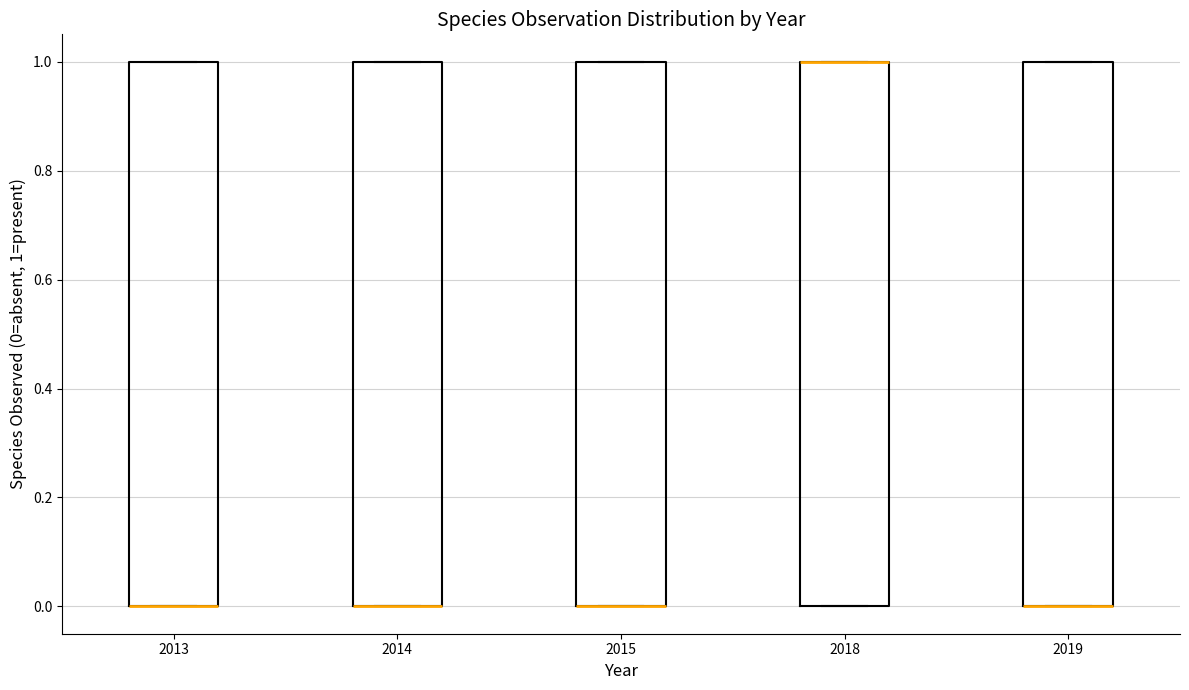

Reading left to right, read every box against the y-axis: the position of its median line, the range the box covers, and the ends of its whiskers. The values are not printed on the chart, so give them approximately, as read against the axis.

2013: median 0 (drawn on the box's lower edge), box 0 to 1, whiskers 0 to 1
2014: median 0 (drawn on the box's lower edge), box 0 to 1, whiskers 0 to 1
2015: median 0 (drawn on the box's lower edge), box 0 to 1, whiskers 0 to 1
2018: median 1 (drawn on the box's upper edge), box 0 to 1, whiskers 0 to 1
2019: median 0 (drawn on the box's lower edge), box 0 to 1, whiskers 0 to 1